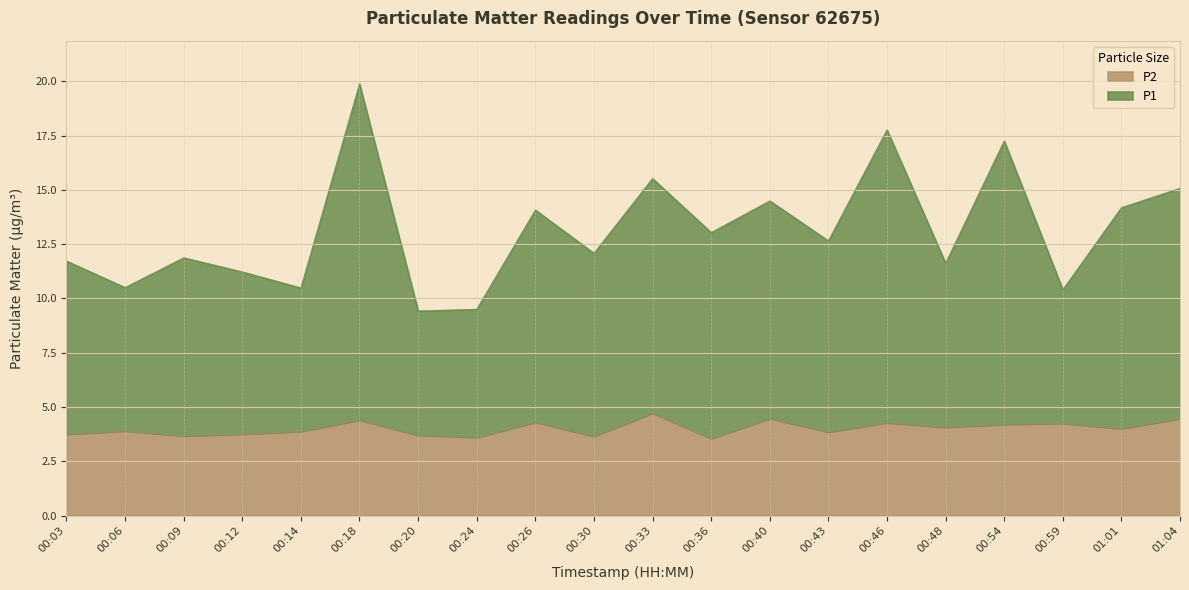

What is the difference between the maximum and minimum values in the P2 series?

1.2